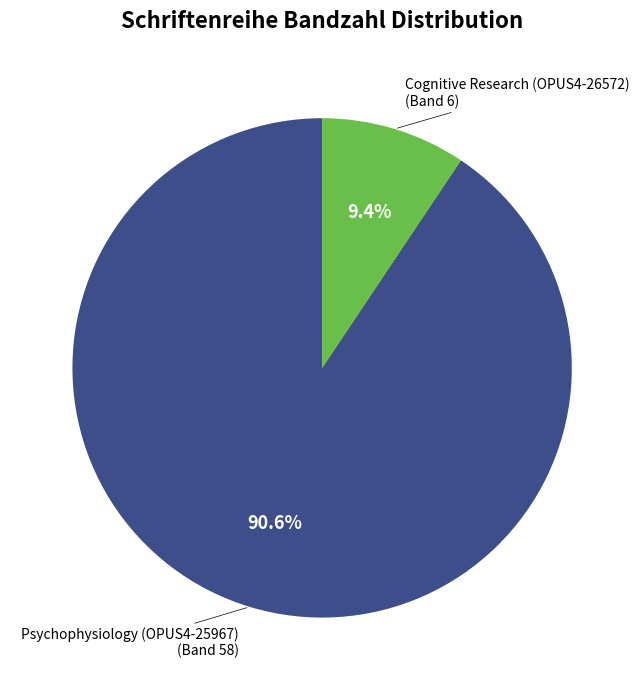

Does any single category account for the majority?

Yes